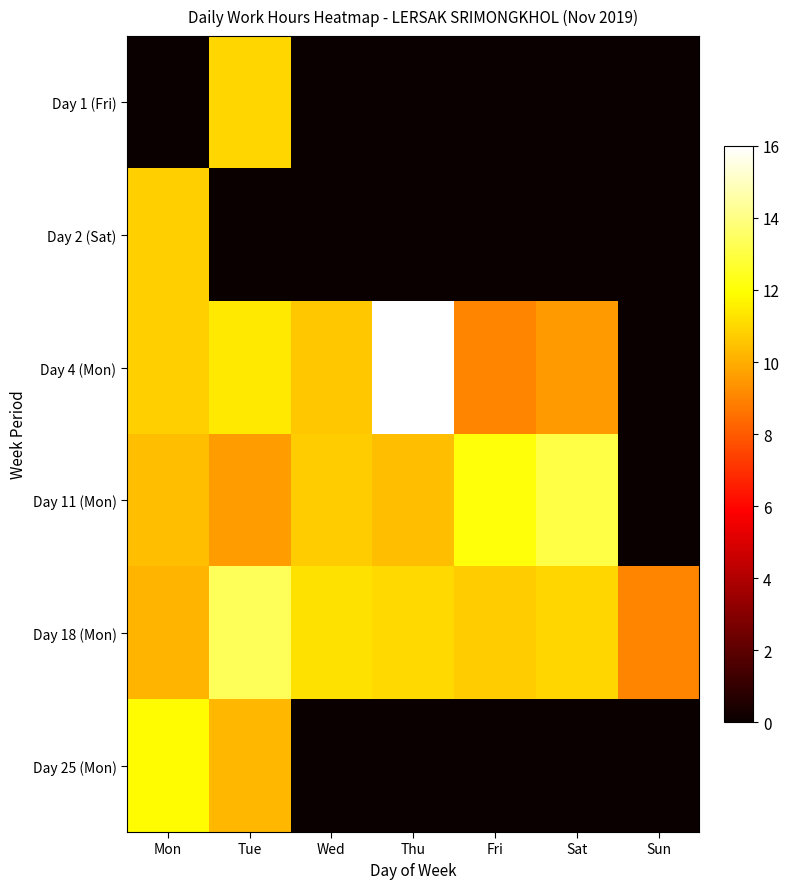

What is the difference between the highest and lowest values at Thu?

16.0